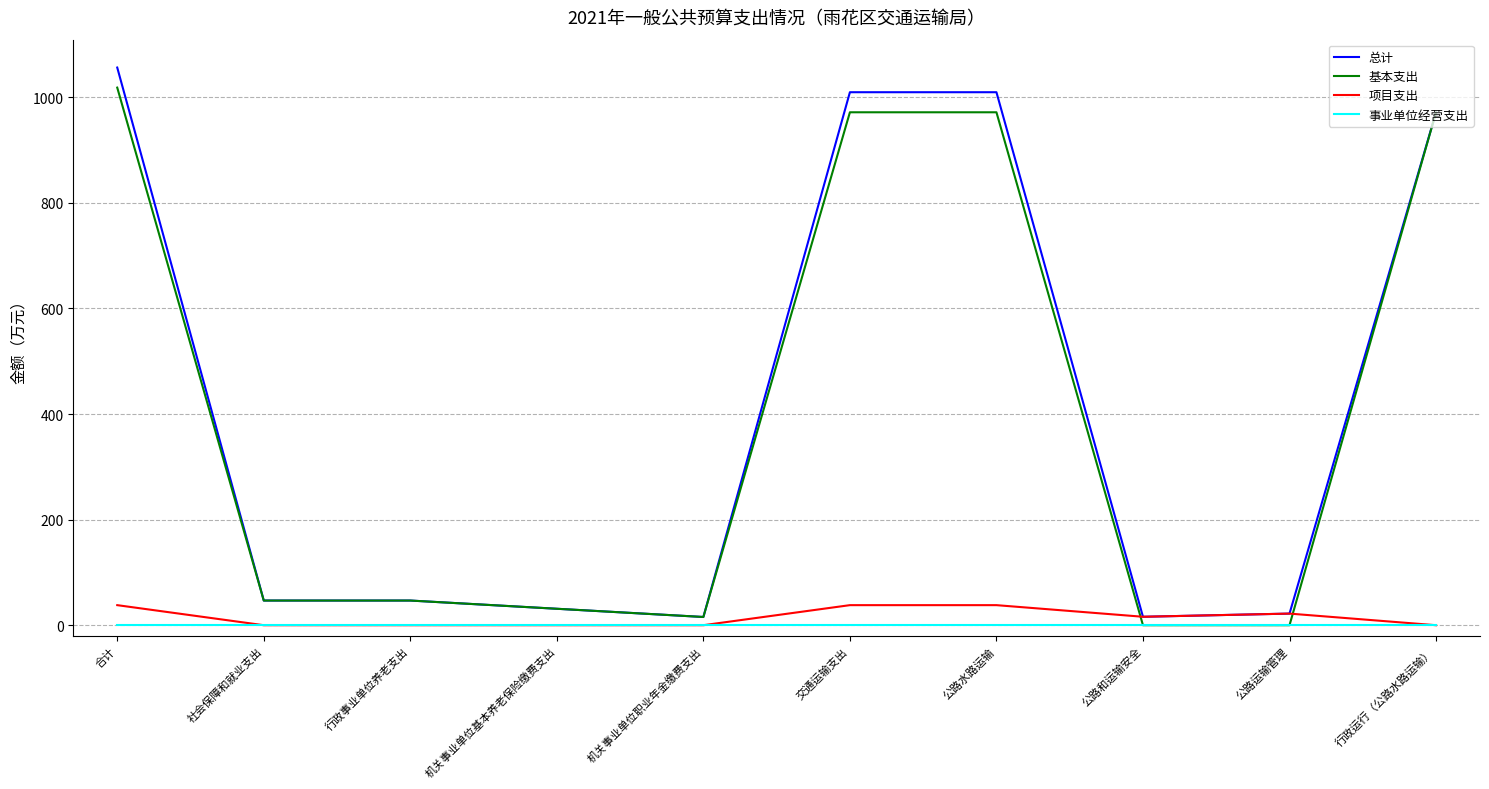

How many 项目支出 values are between 0 and 38?

10